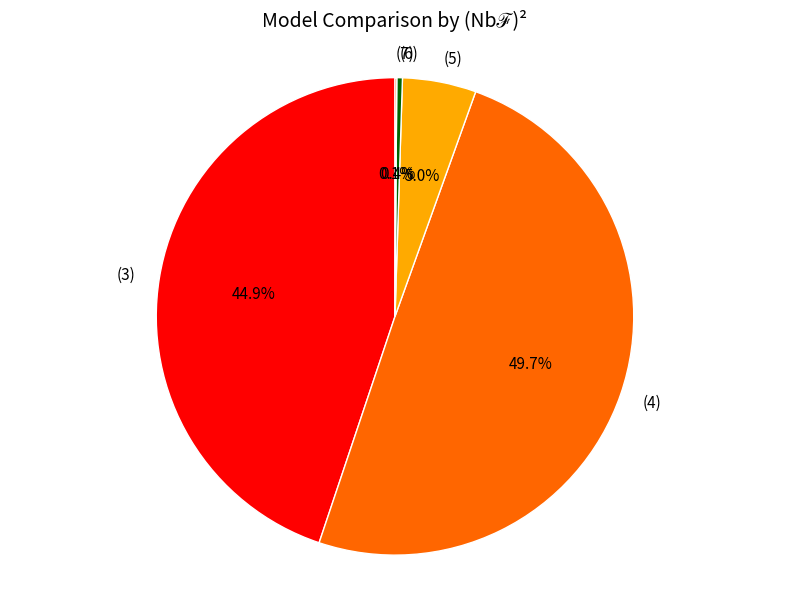

Which category has the biggest portion of the pie?

(4)